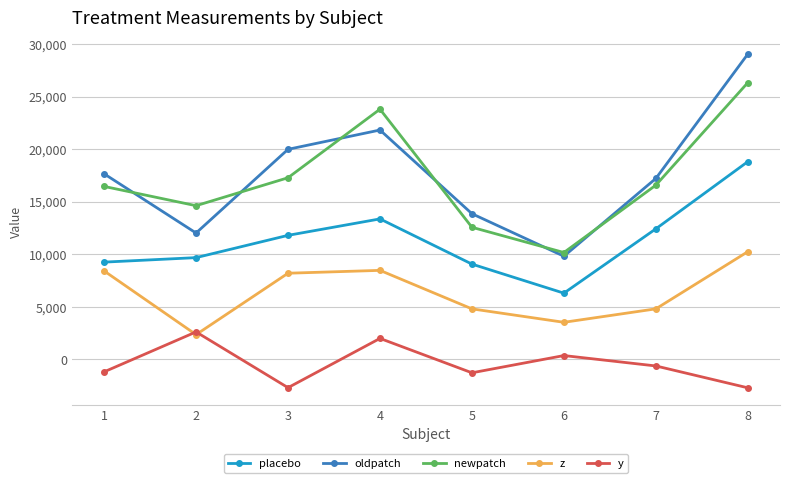

At which label does z first exceed 8187?

1